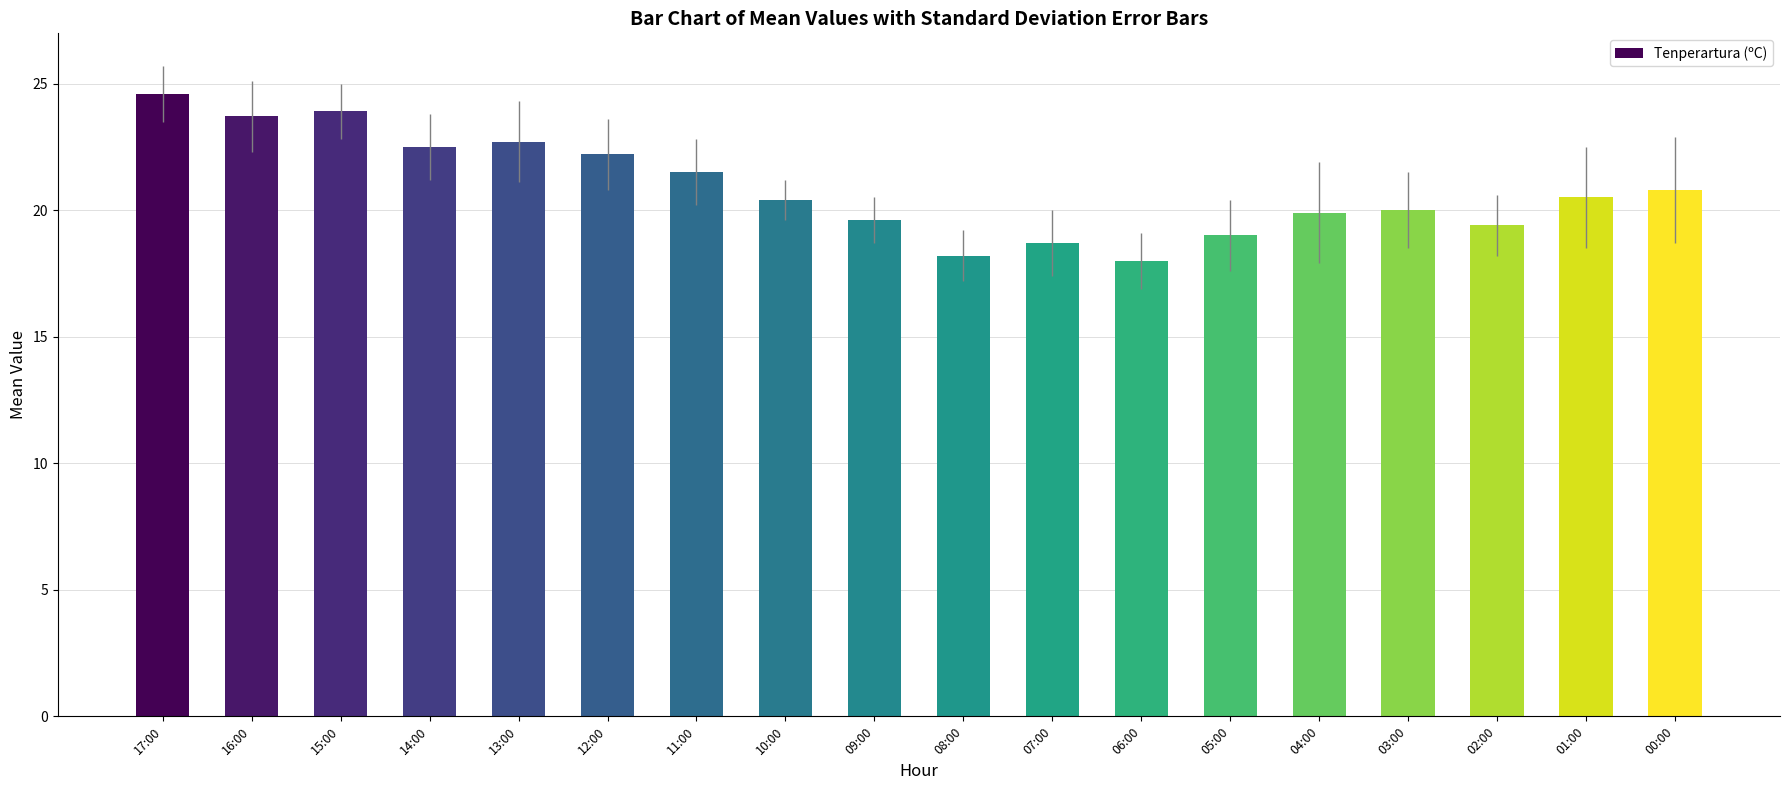

What is the label of the 13th bar from the left?

05:00